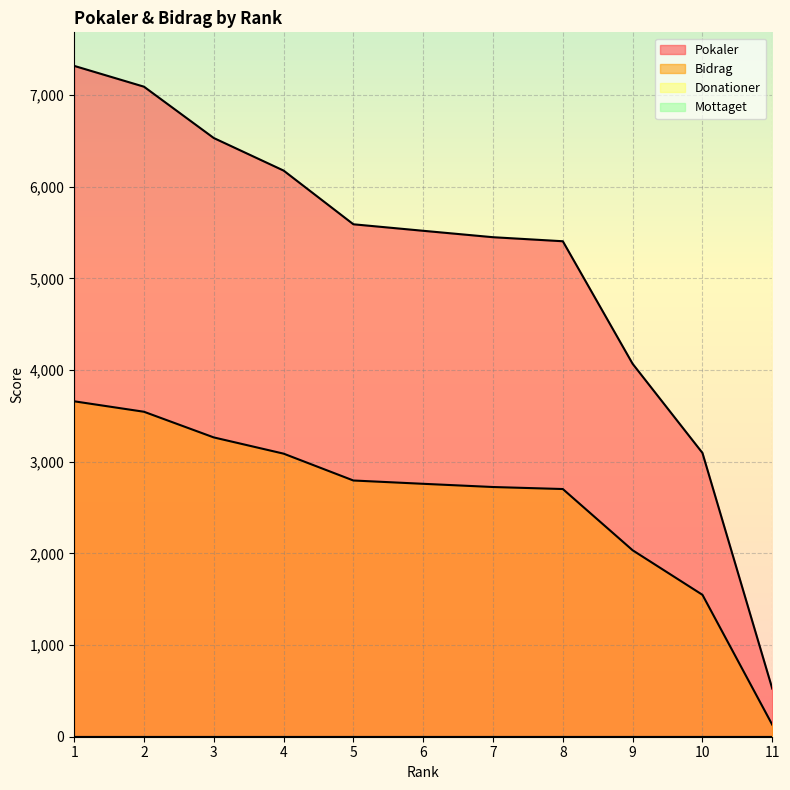

The value of Bidrag at 11 is 67. True or false?

False